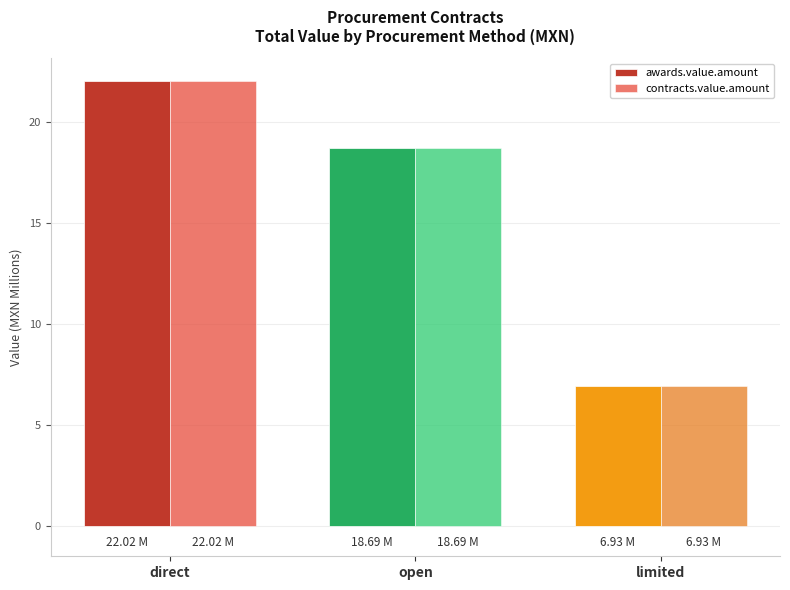

What is the difference between the awards.value.amount values at direct and open?

3.3